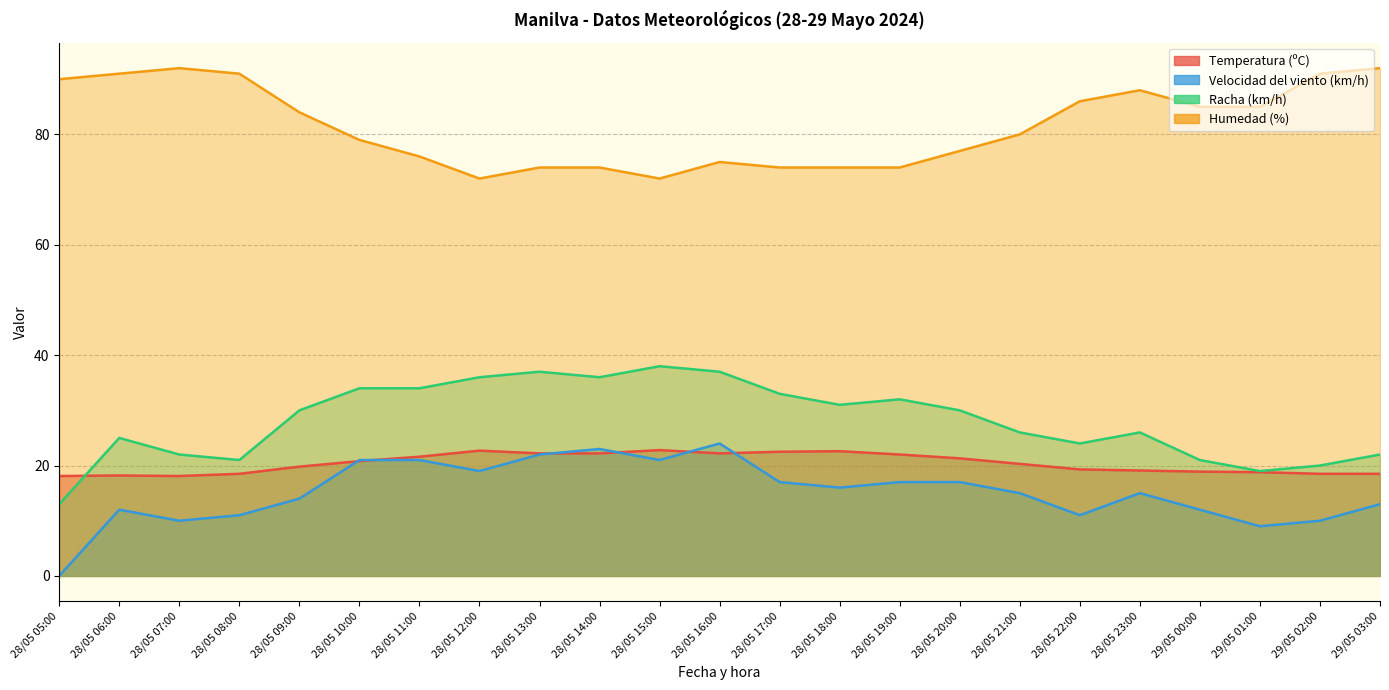

Reading left to right, list all the values displayed in this chart.

Temperatura (ºC): 18.1	18.2	18.1	18.5	19.8	20.8	21.6	22.7	22.2	22.2	22.8	22.2	22.5	22.6	22.0	21.3	20.3	19.3	19.1	18.9	18.8	18.5	18.5
Velocidad del viento (km/h): 0.0	12.0	10.0	11.0	14.0	21.0	21.0	19.0	22.0	23.0	21.0	24.0	17.0	16.0	17.0	17.0	15.0	11.0	15.0	12.0	9.0	10.0	13.0
Racha (km/h): 13.0	25.0	22.0	21.0	30.0	34.0	34.0	36.0	37.0	36.0	38.0	37.0	33.0	31.0	32.0	30.0	26.0	24.0	26.0	21.0	19.0	20.0	22.0
Humedad (%): 90.0	91.0	92.0	91.0	84.0	79.0	76.0	72.0	74.0	74.0	72.0	75.0	74.0	74.0	74.0	77.0	80.0	86.0	88.0	85.0	85.0	91.0	92.0